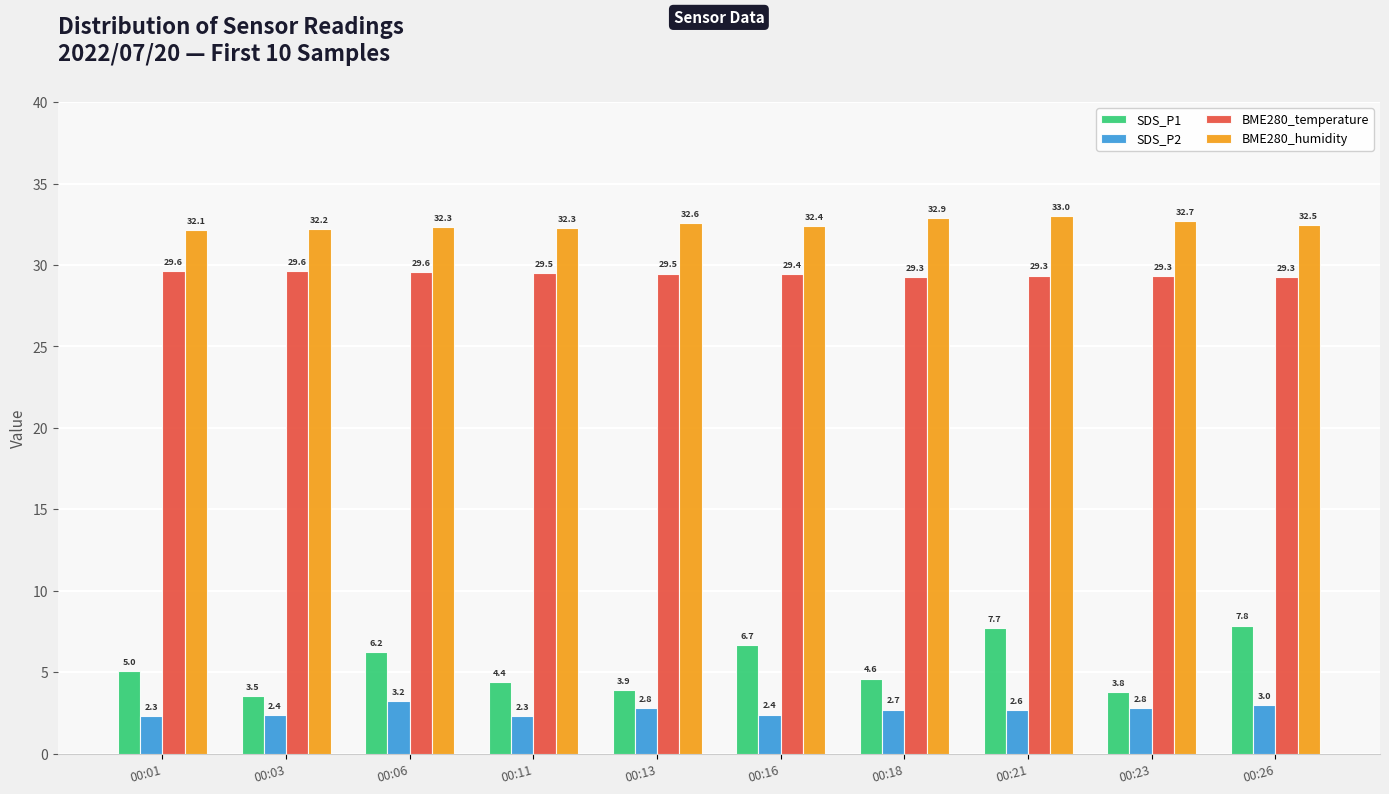

What is the total value across all series at 00:18?

69.5